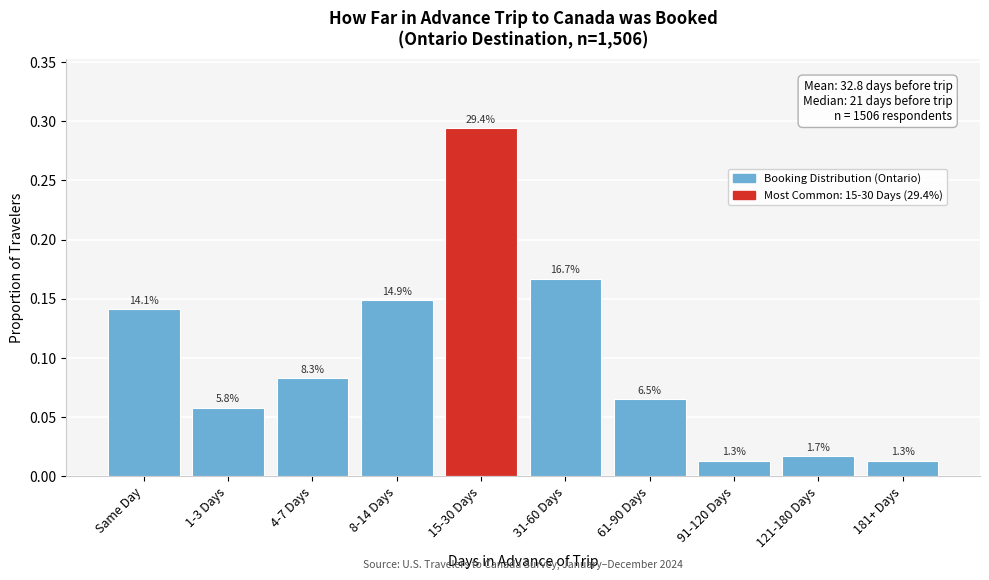

How many bars are there in total?

10